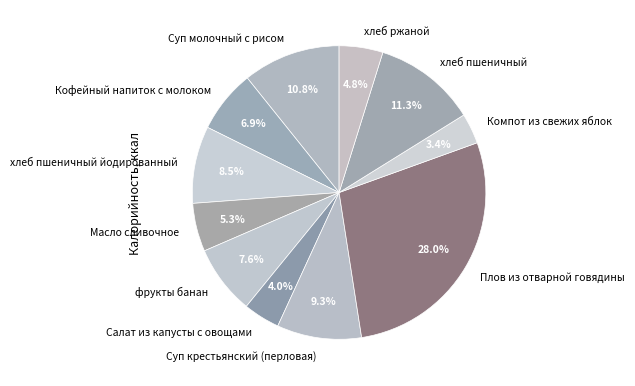

How many slices are in this pie chart?

11